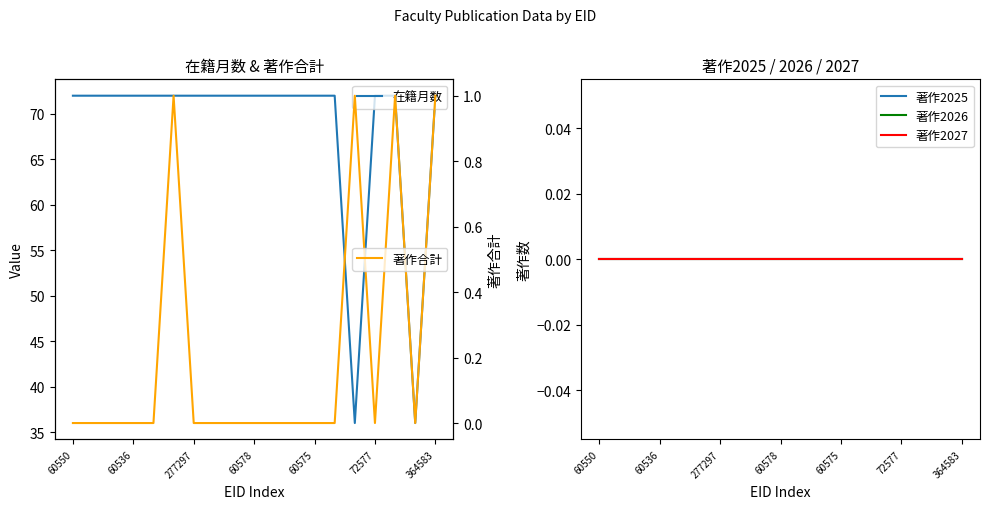

Between 60578 and 8, which series saw the biggest shift?

在籍月数